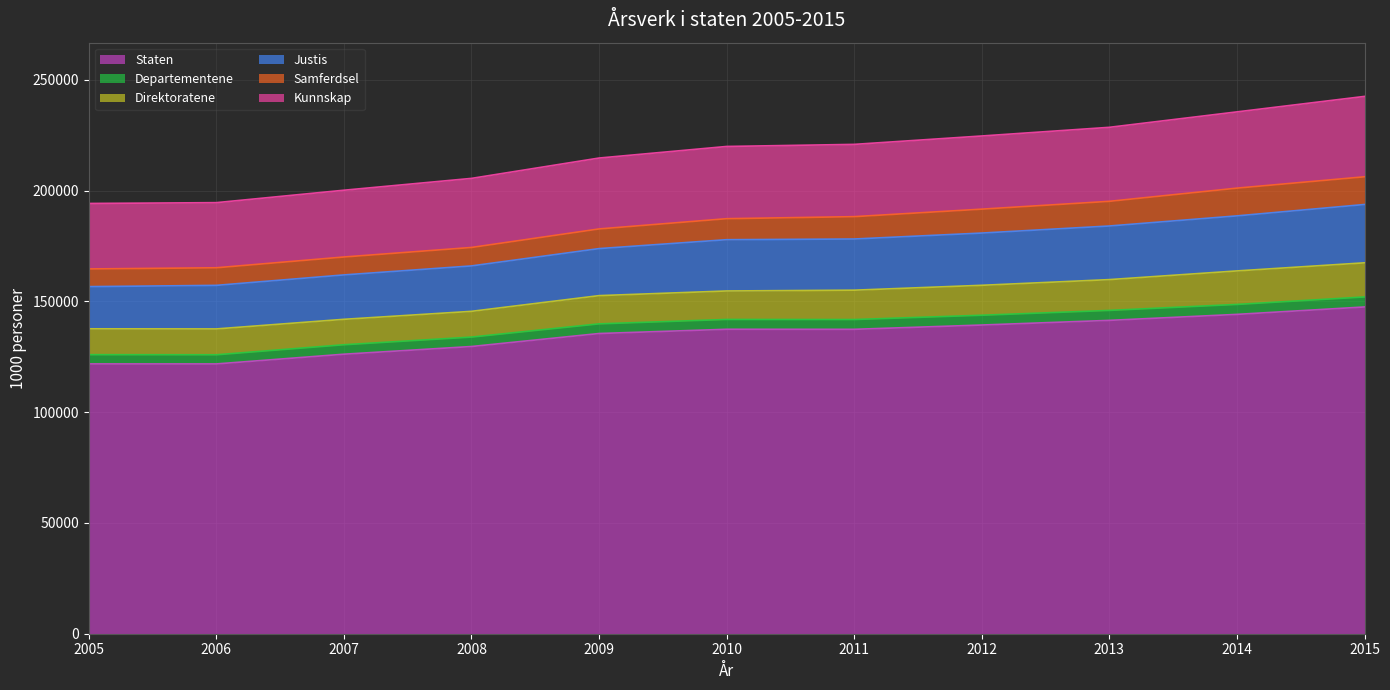

What is the lowest value of the Staten series?

121761